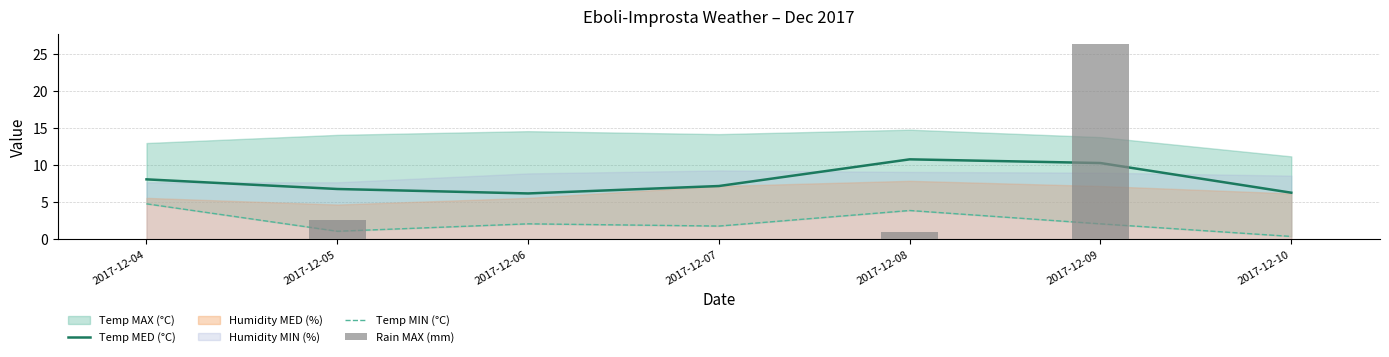

Are the bars horizontal?

No